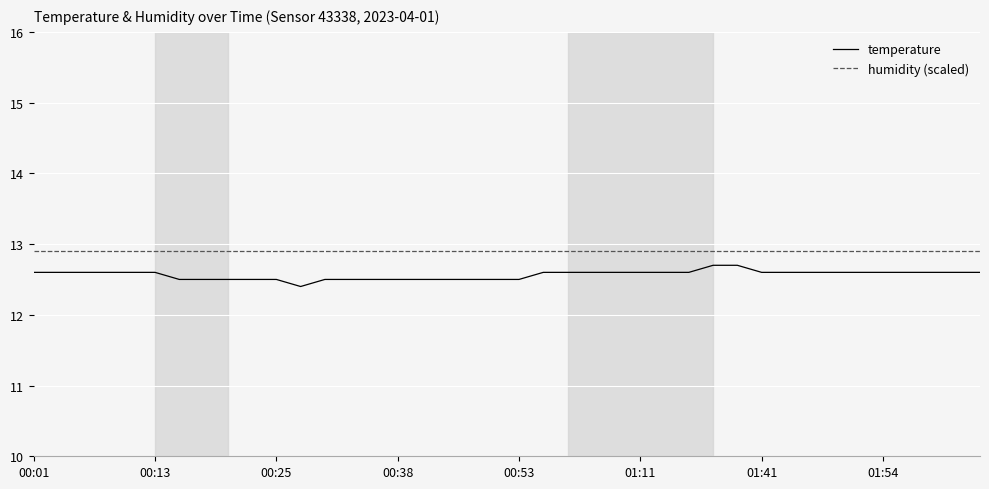

What is the minimum value shown in the chart?

12.4